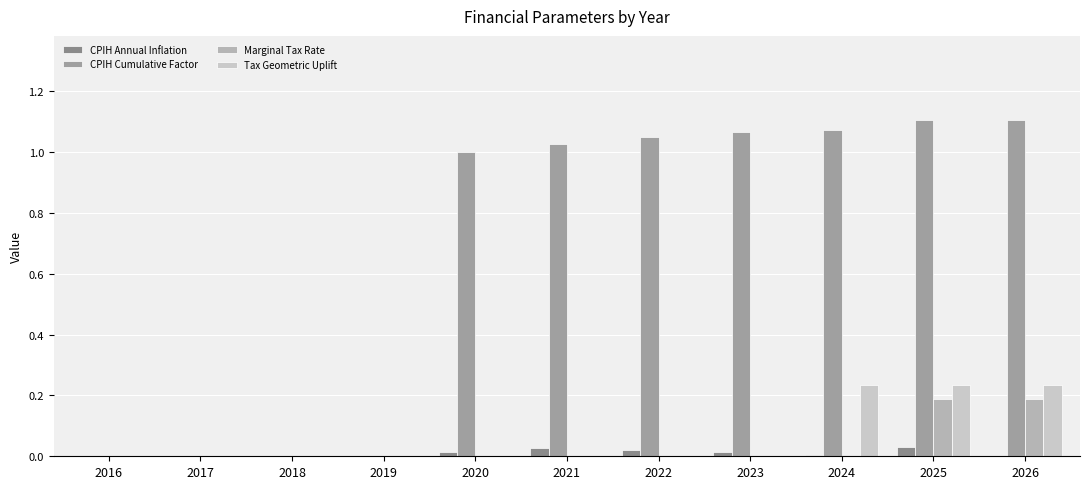

Count the CPIH Annual Inflation values in the range 0 to 1.

11